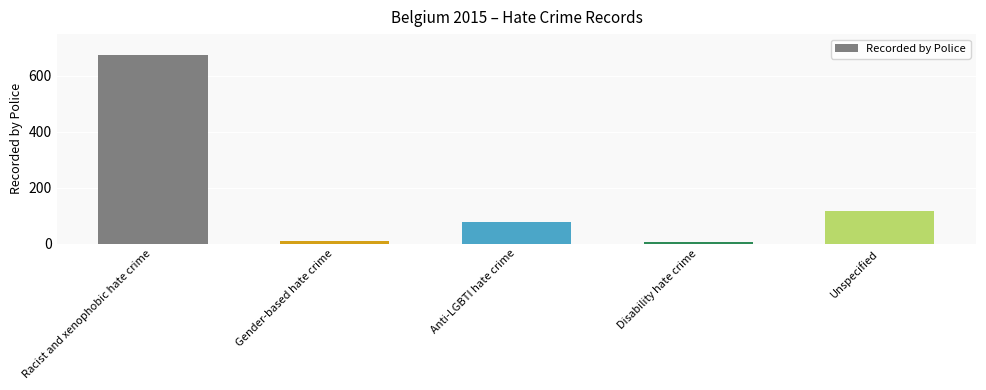

The chart shows a value of 675 at Racist and xenophobic hate crime. True or false?

True